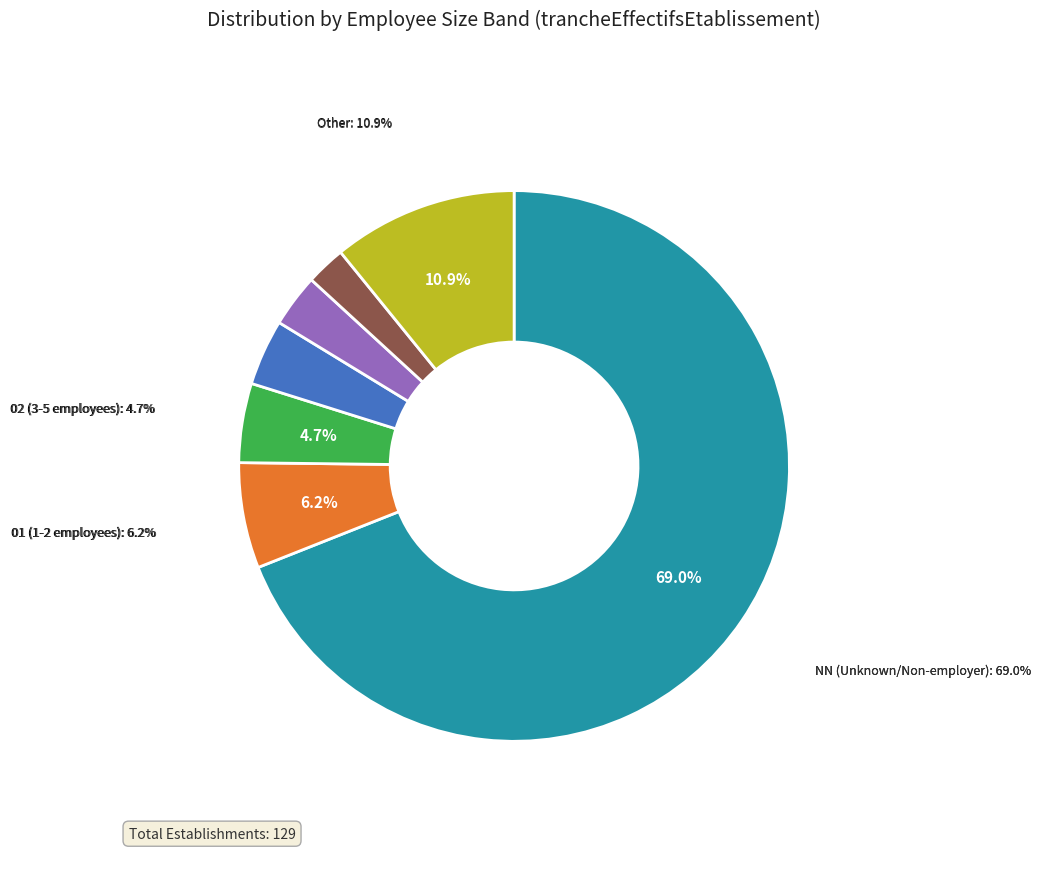

Is it true that 22 is 2% of the pie?

True